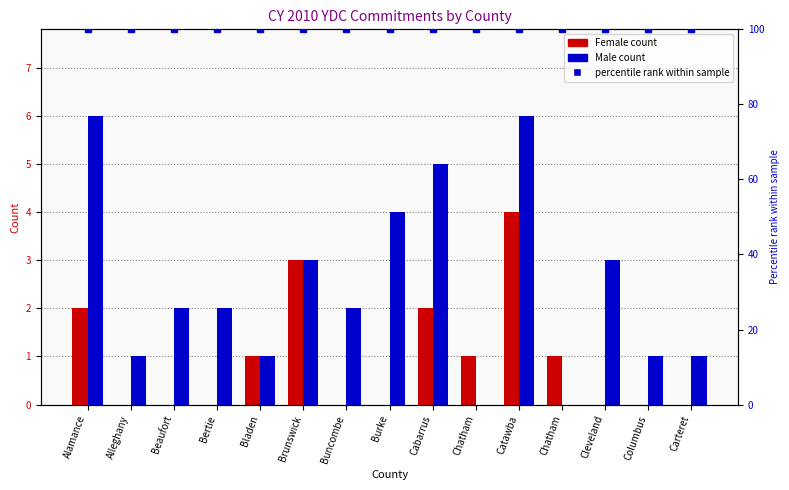

How many values in Female are above zero?

7